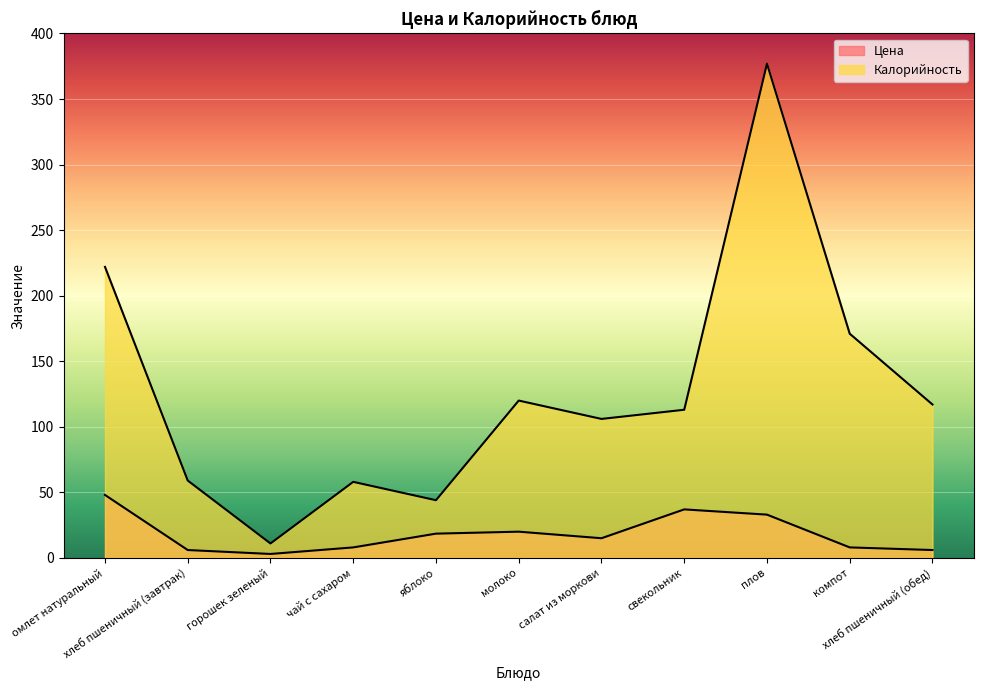

What are all the series names shown in the legend?

Цена, Калорийность